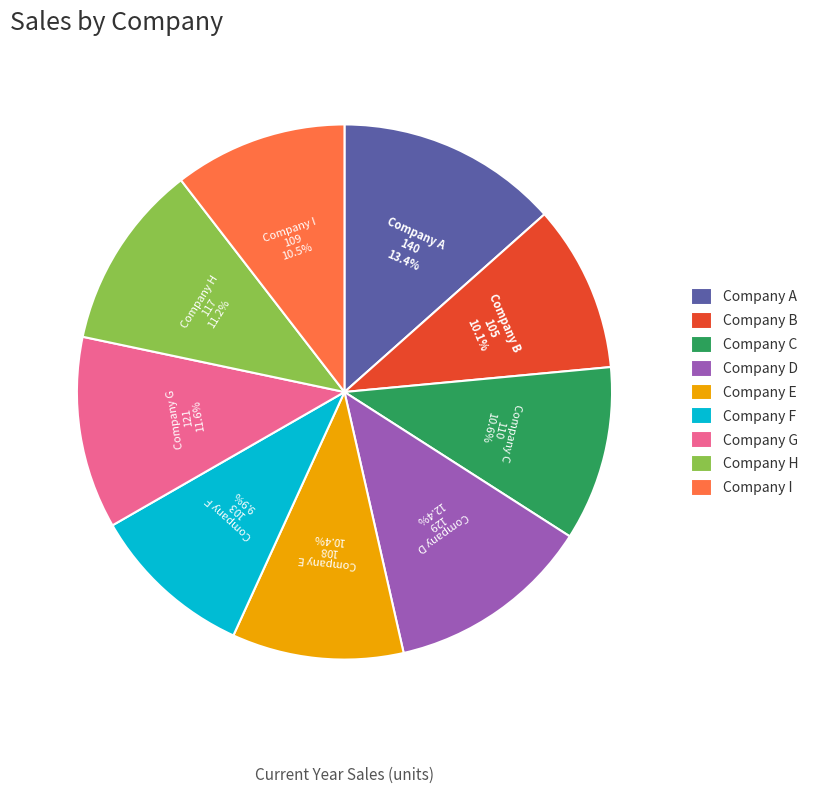

Is there a majority slice in this chart?

No